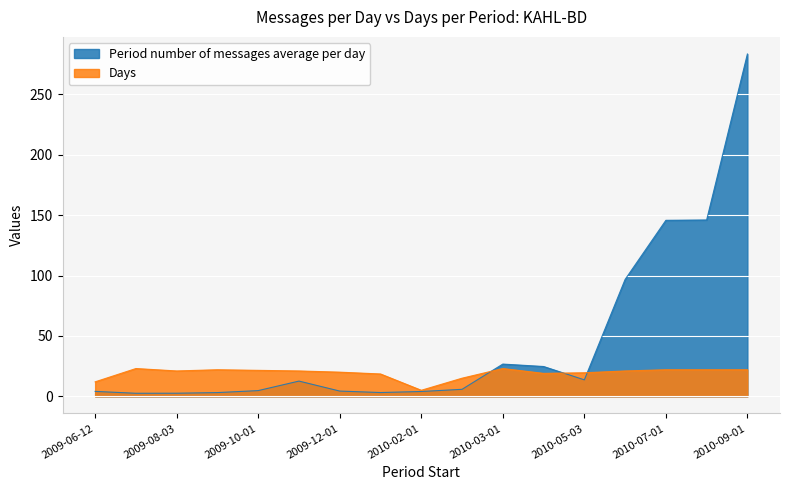

What is the maximum value shown in the chart?

283.4